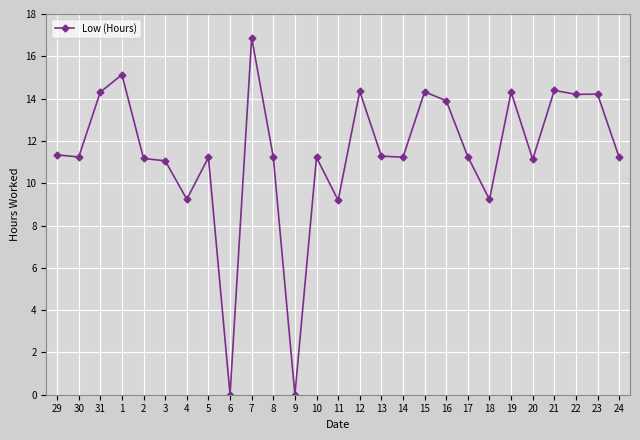

What is the maximum value shown in the chart?

16.9